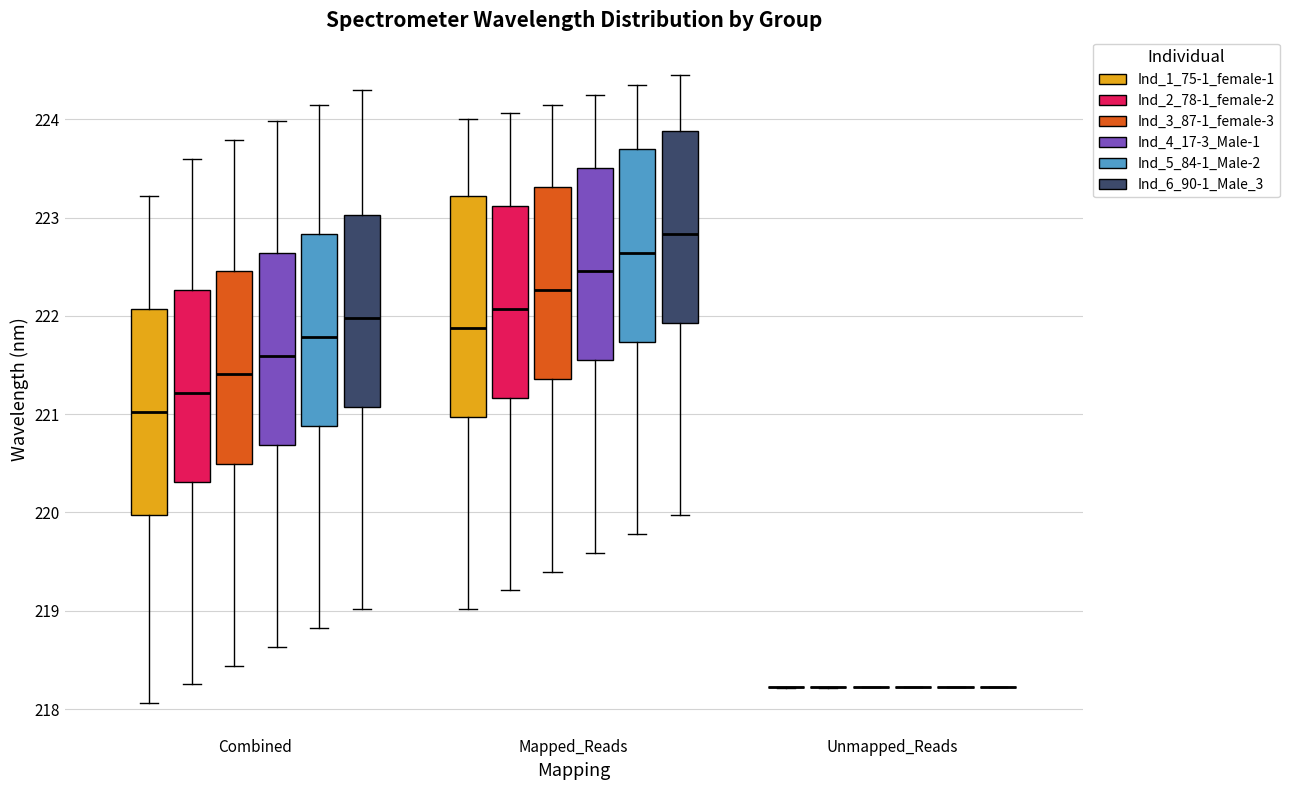

Reading left to right, read every box against the y-axis: the position of its median line, the range the box covers, and the ends of its whiskers. The values are not printed on the chart, so give them approximately, as read against the axis.

Combined (Ind_1_75-1_female-1): median 221.0, box 220.0 to 222.1, whiskers 218.1 to 223.2
Combined (Ind_2_78-1_female-2): median 221.2, box 220.3 to 222.3, whiskers 218.3 to 223.6
Combined (Ind_3_87-1_female-3): median 221.4, box 220.5 to 222.5, whiskers 218.4 to 223.8
Combined (Ind_4_17-3_Male-1): median 221.6, box 220.7 to 222.6, whiskers 218.6 to 224.0
Combined (Ind_5_84-1_Male-2): median 221.8, box 220.9 to 222.8, whiskers 218.8 to 224.2
Combined (Ind_6_90-1_Male_3): median 222.0, box 221.1 to 223.0, whiskers 219.0 to 224.3
Mapped_Reads (Ind_1_75-1_female-1): median 221.9, box 221.0 to 223.2, whiskers 219.0 to 224.0
Mapped_Reads (Ind_2_78-1_female-2): median 222.1, box 221.2 to 223.1, whiskers 219.2 to 224.1
Mapped_Reads (Ind_3_87-1_female-3): median 222.3, box 221.4 to 223.3, whiskers 219.4 to 224.2
Mapped_Reads (Ind_4_17-3_Male-1): median 222.5, box 221.5 to 223.5, whiskers 219.6 to 224.3
Mapped_Reads (Ind_5_84-1_Male-2): median 222.6, box 221.7 to 223.7, whiskers 219.8 to 224.4
Mapped_Reads (Ind_6_90-1_Male_3): median 222.8, box 221.9 to 223.9, whiskers 220.0 to 224.5
Unmapped_Reads (Ind_1_75-1_female-1): box collapsed to a line at 218.2, whiskers 218.2 to 218.2
Unmapped_Reads (Ind_2_78-1_female-2): box collapsed to a line at 218.2, whiskers 218.2 to 218.2
Unmapped_Reads (Ind_3_87-1_female-3): box collapsed to a line at 218.2, whiskers 218.2 to 218.2
Unmapped_Reads (Ind_4_17-3_Male-1): box collapsed to a line at 218.2, whiskers 218.2 to 218.2
Unmapped_Reads (Ind_5_84-1_Male-2): box collapsed to a line at 218.2, whiskers 218.2 to 218.2
Unmapped_Reads (Ind_6_90-1_Male_3): box collapsed to a line at 218.2, whiskers 218.2 to 218.2